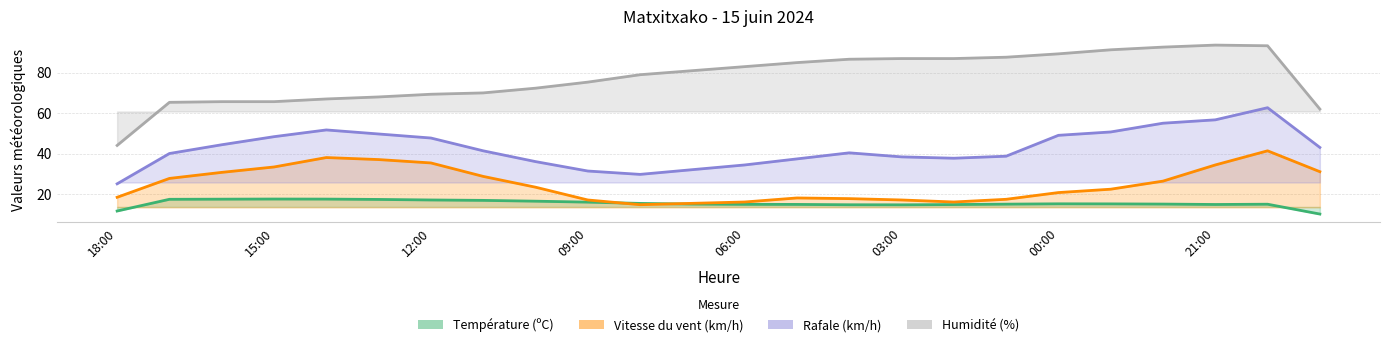

At which category is the sum across all series the highest?

20:00